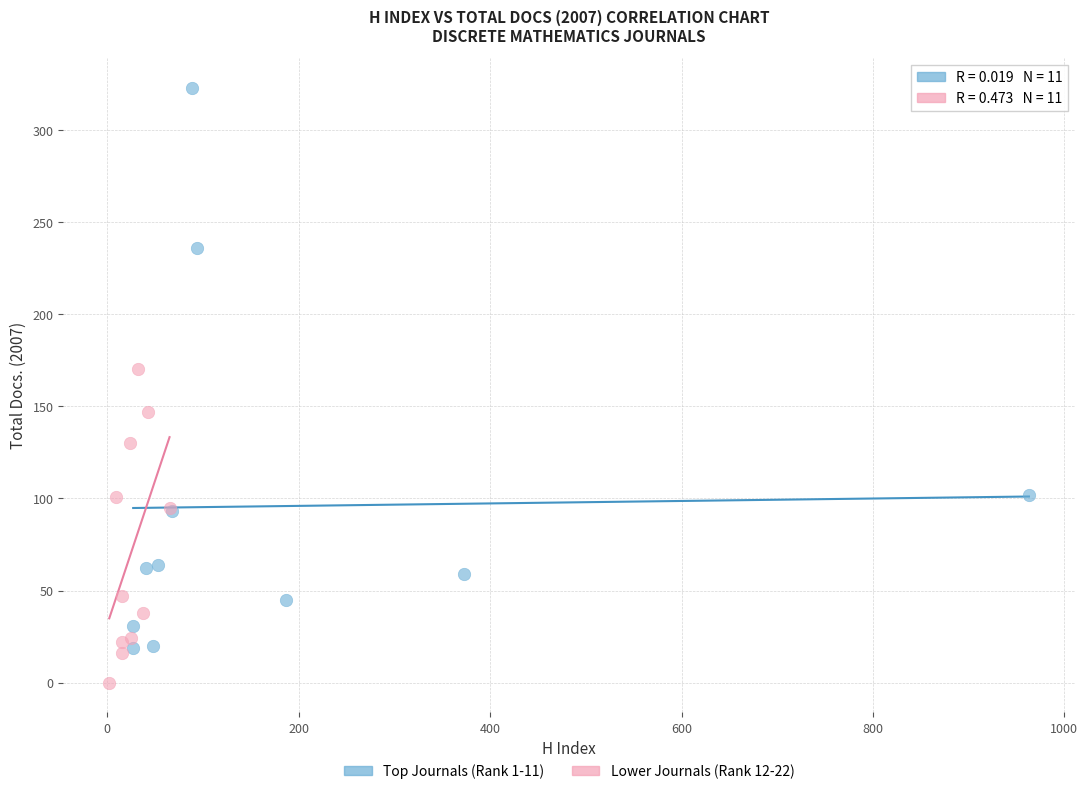

Which series reaches the minimum Y coordinate?

Lower Journals (Rank 12-22)